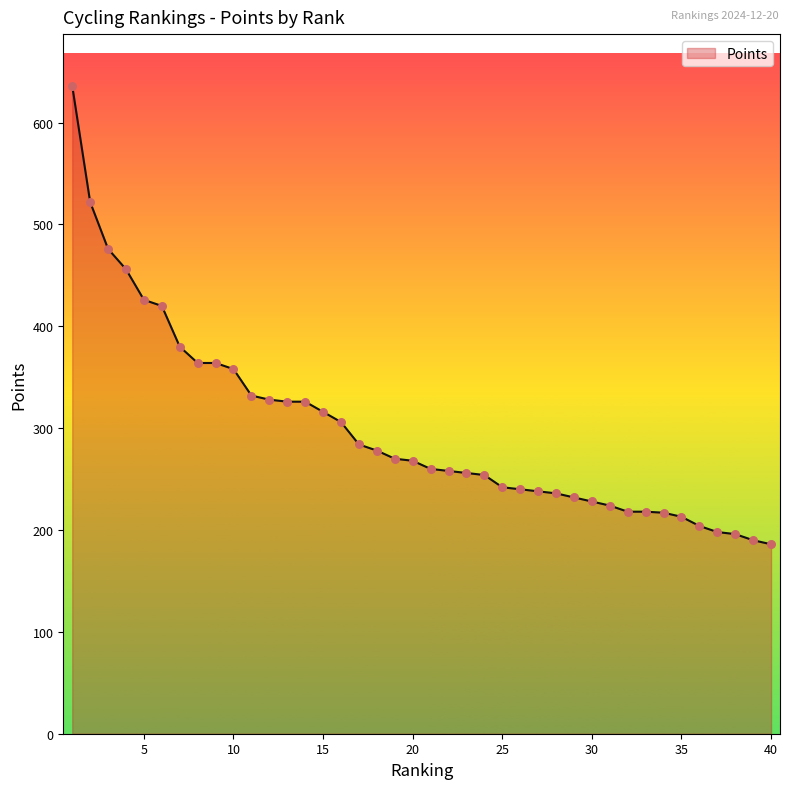

What is the minimum value shown in the chart?

186